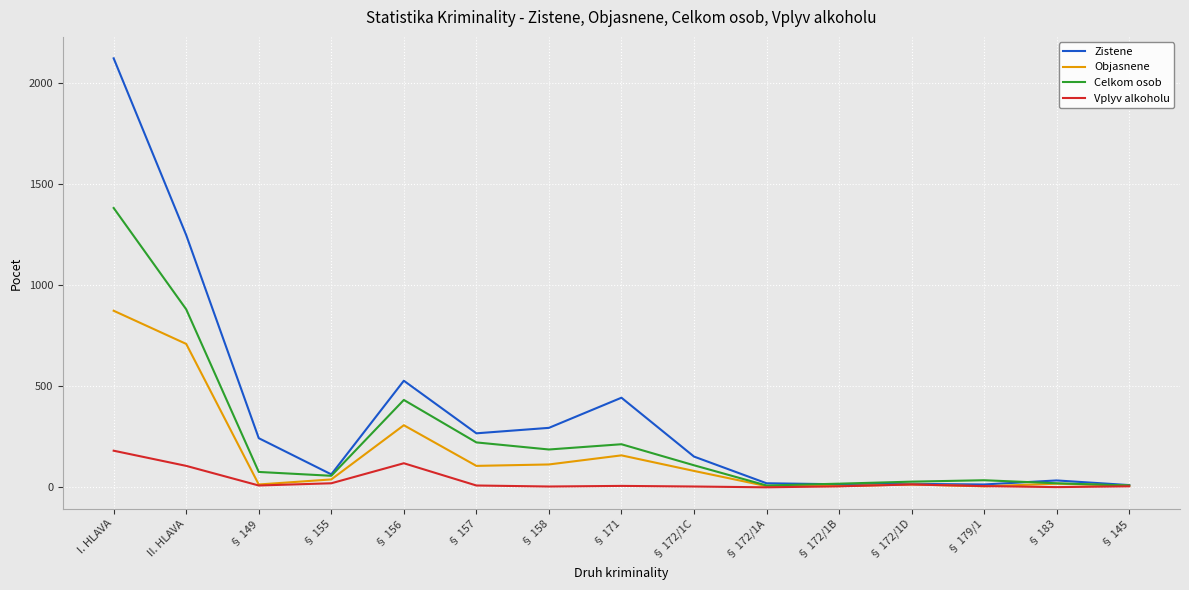

How many lines are shown in the chart?

4